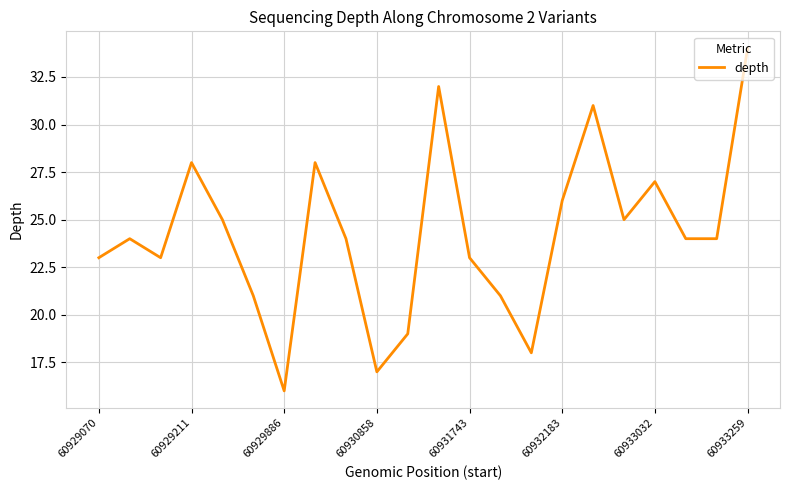

What is the minimum value shown in the chart?

16